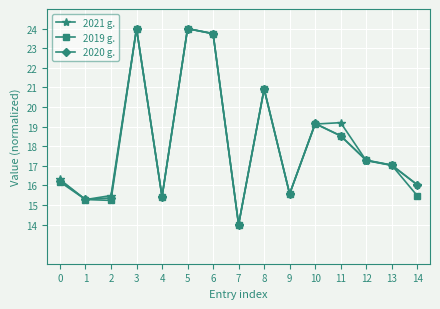

What is the value of the 2020 g. point at the 13th from the left?

17.3